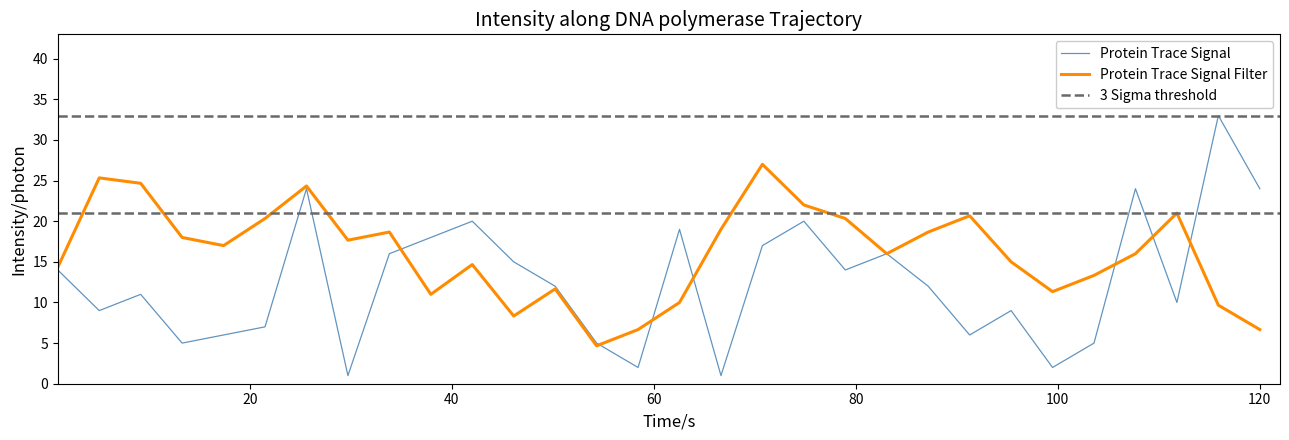

What is the maximum value for Protein Trace Signal?

33.0